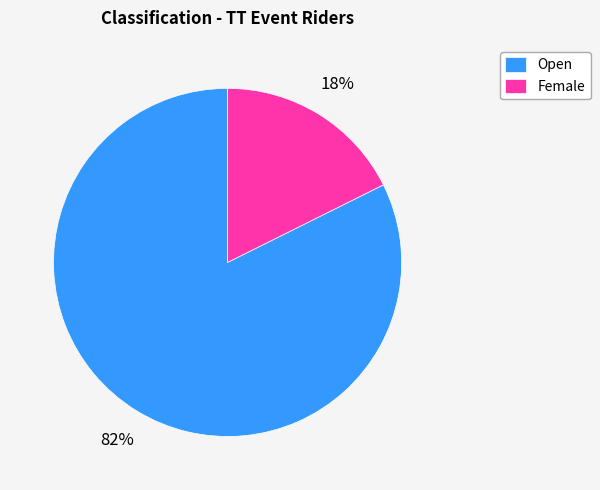

Does Open account for over 50% of the chart?

Yes